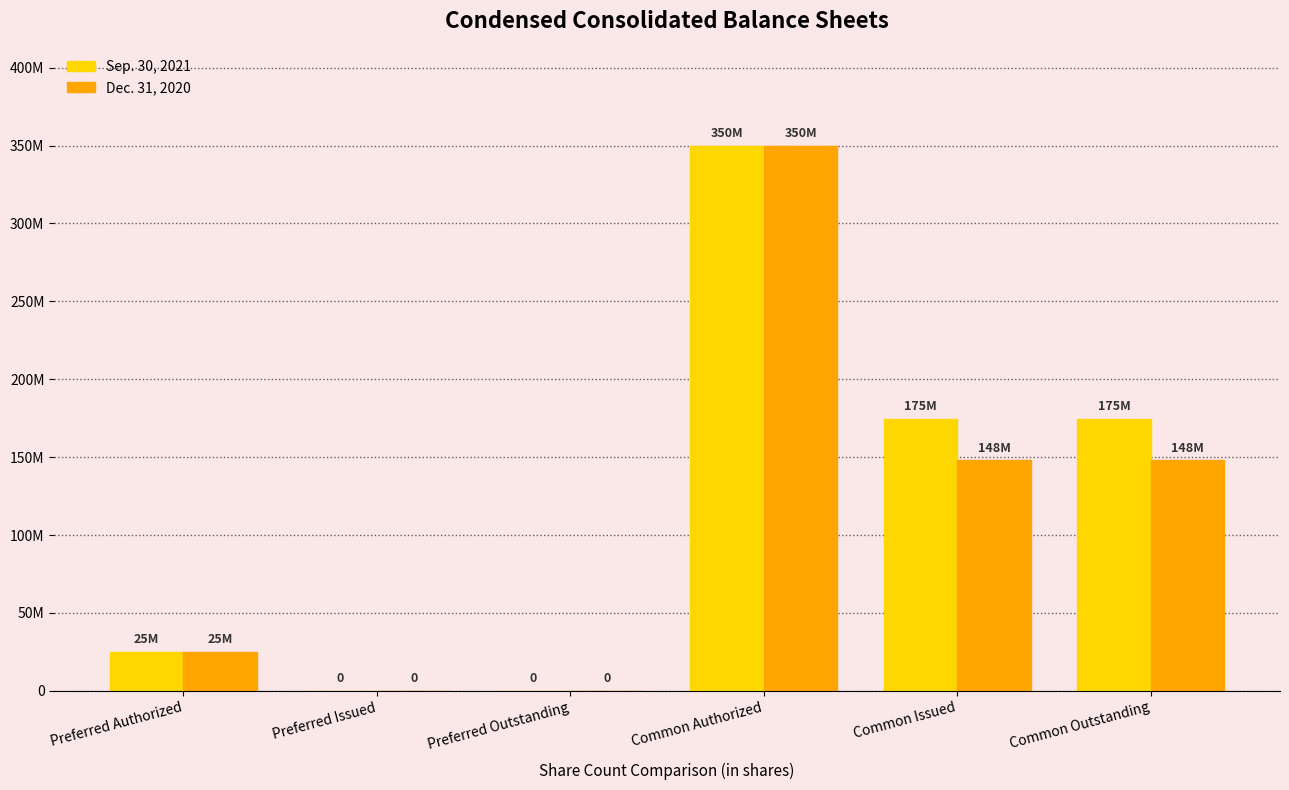

What is the difference between the maximum and minimum values in the Sep. 30, 2021 series?

350000000